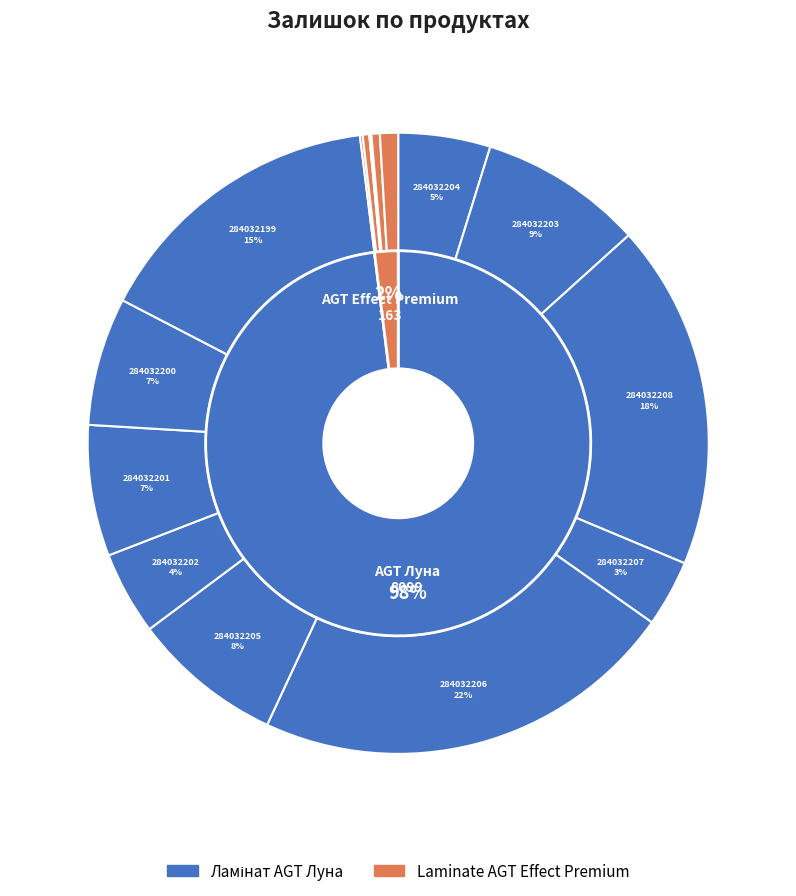

Is it true that 284032203 is 1% of the pie?

False